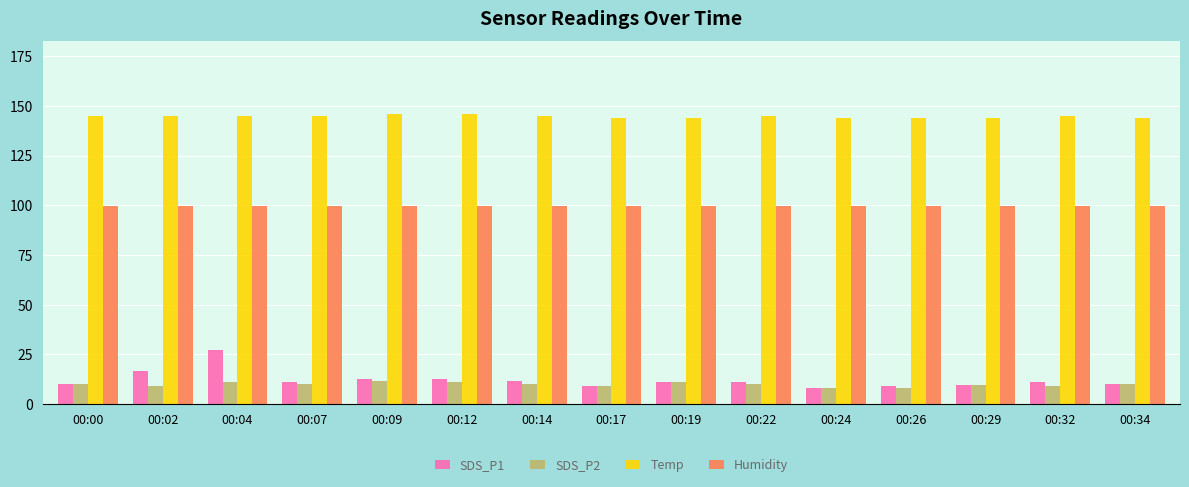

Does the chart contain stacked bars?

No